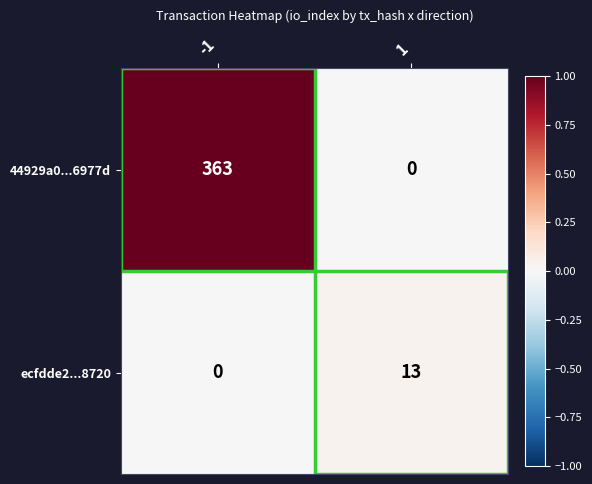

Rank the series at 1 from lowest to highest value.

44929a0...6977d, ecfdde2...8720